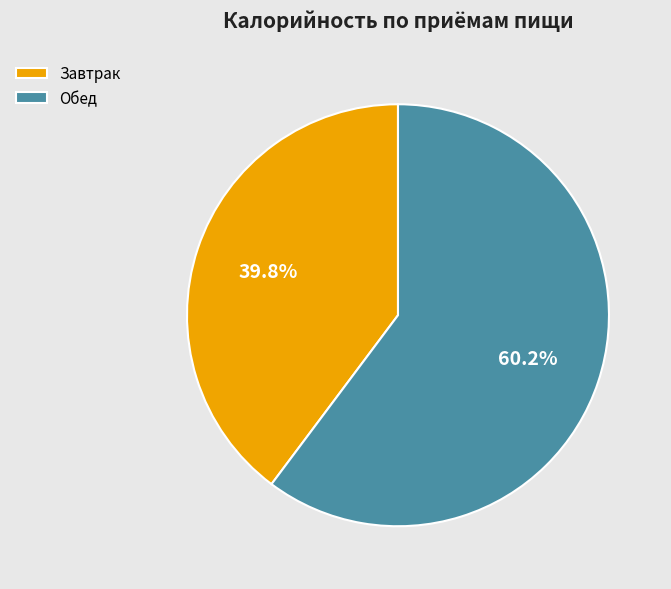

Count the number of slices in the pie.

2